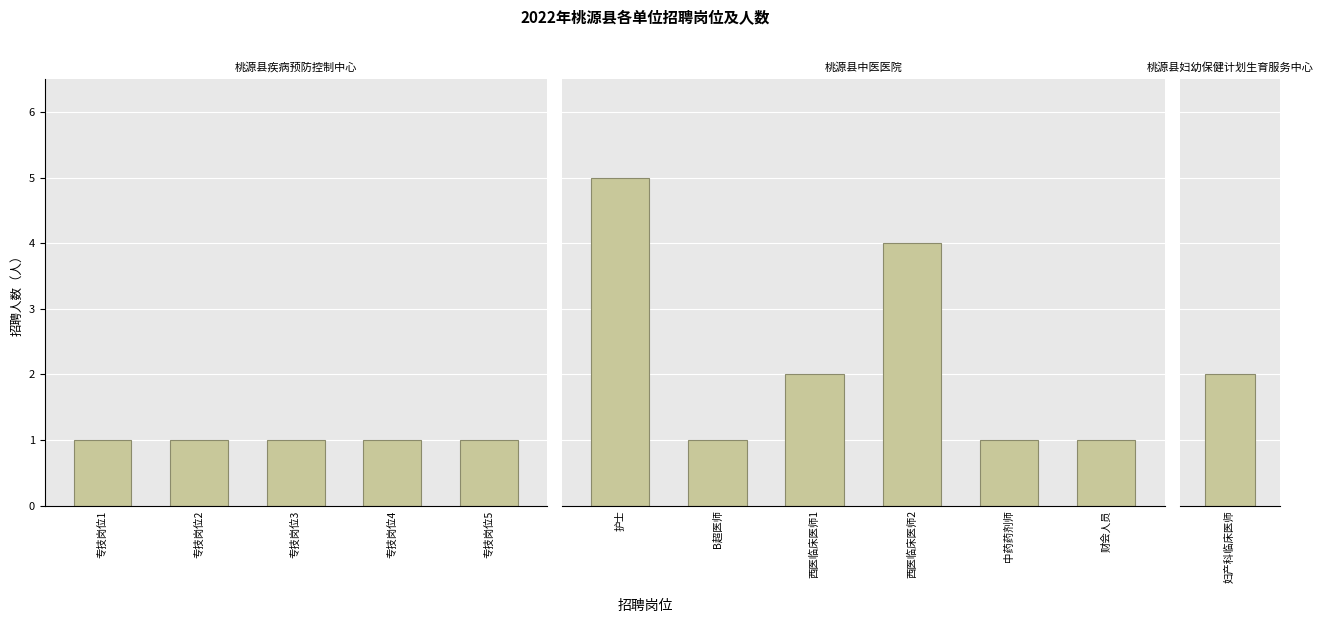

List the labels in order of value, largest first.

护士, 西医临床医师2, 西医临床医师1, 妇产科临床医师, 专技岗位1, 专技岗位2, 专技岗位3, 专技岗位4, 专技岗位5, B超医师, 中药药剂师, 财会人员